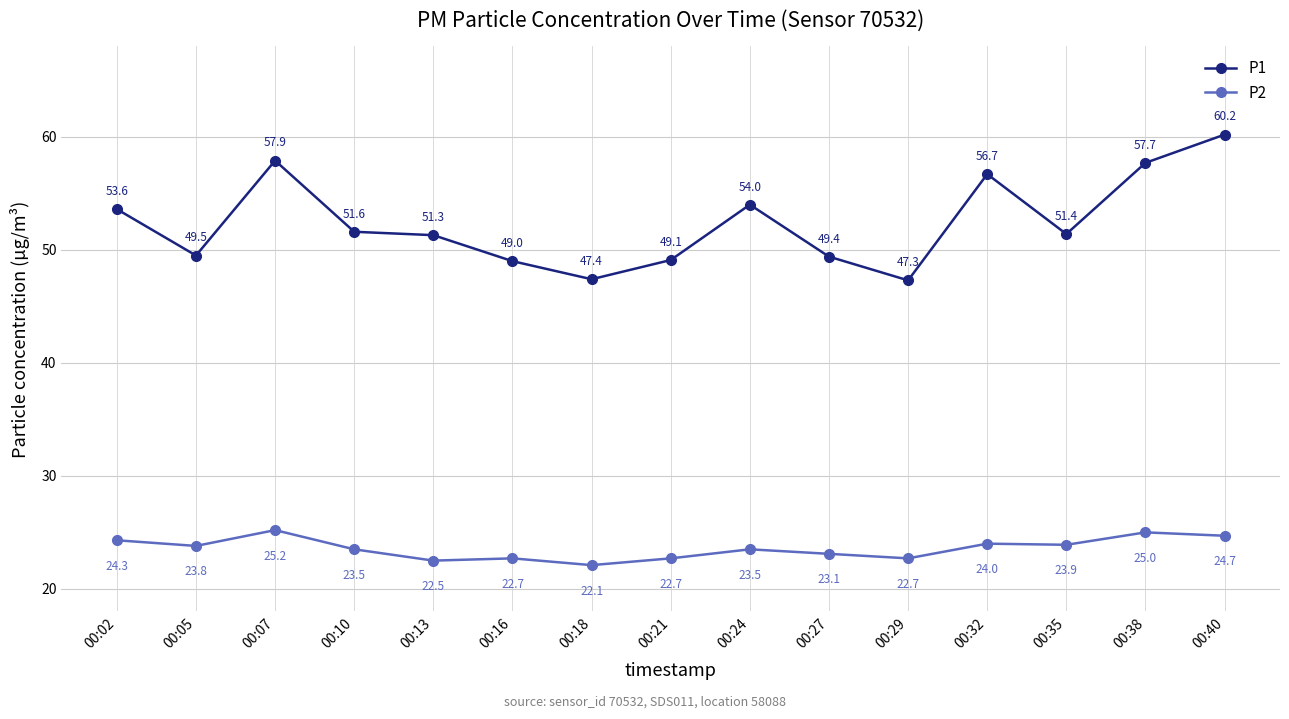

Rank the series by their maximum value, from highest to lowest.

P1, P2